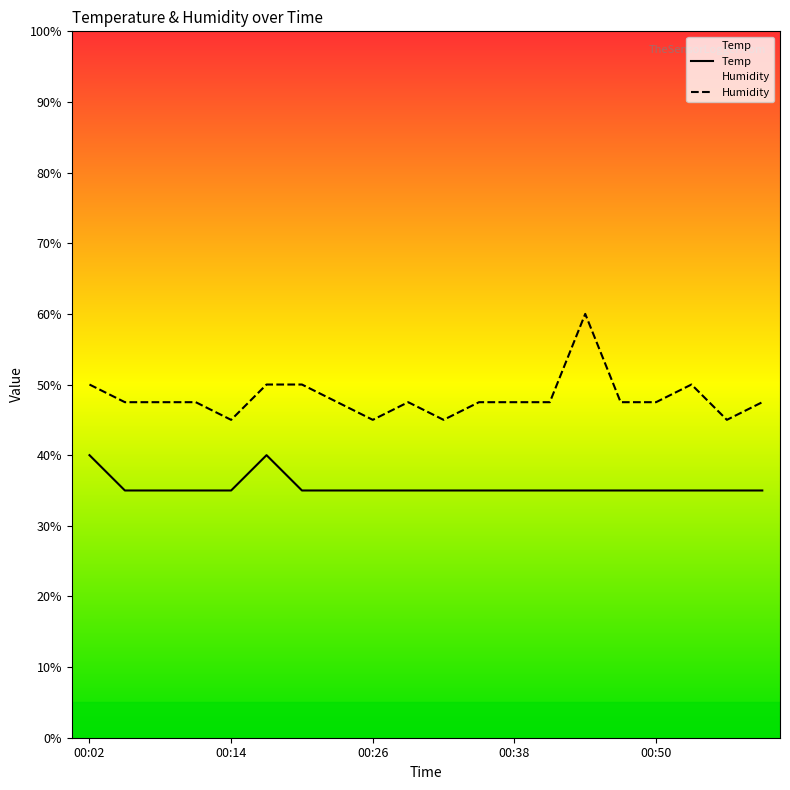

True or false: Humidity and Temp intersect in this chart.

False